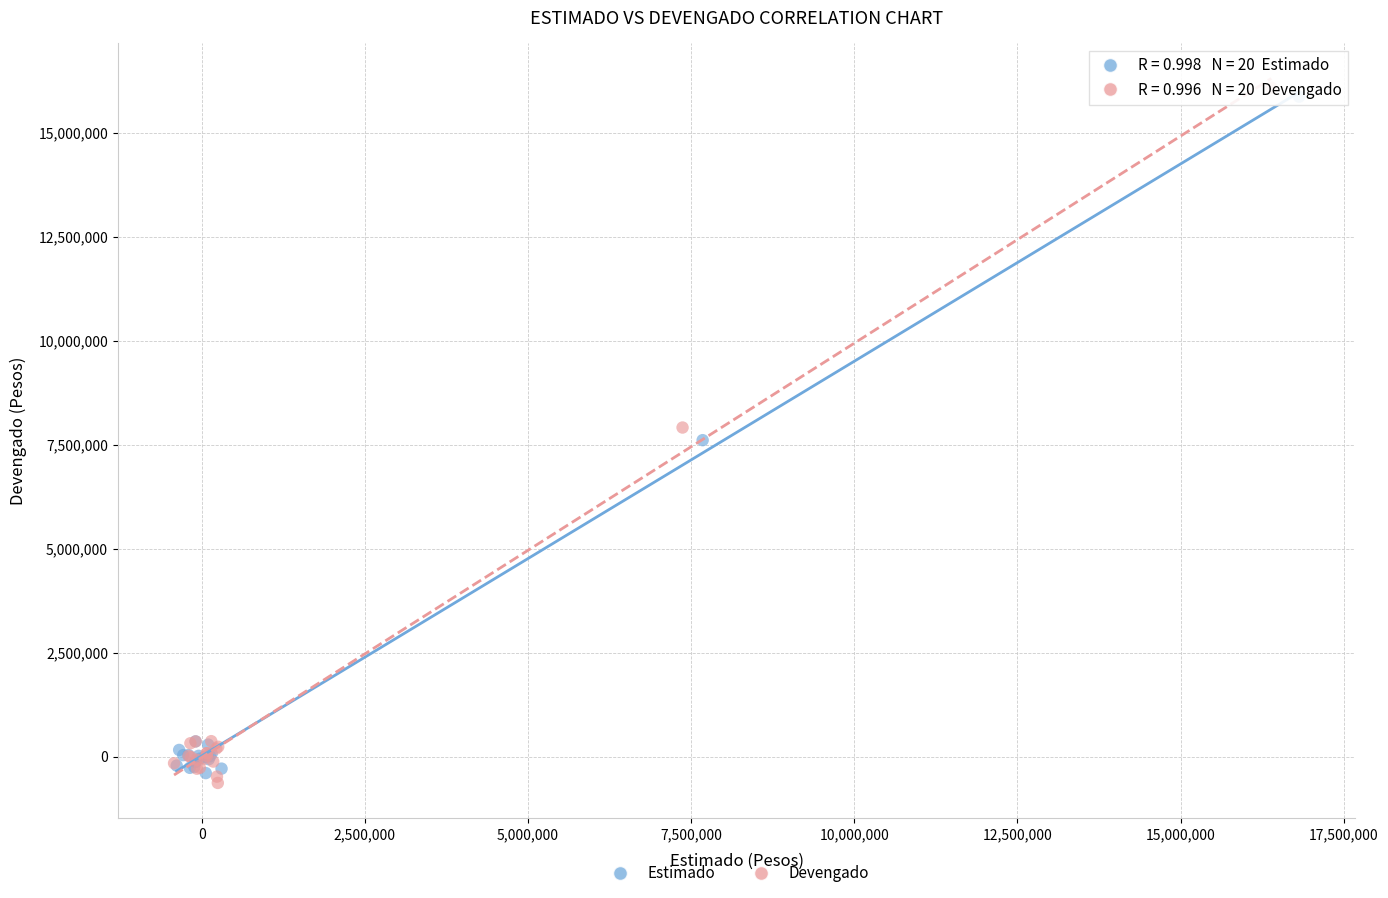

Which series reaches the minimum Y coordinate?

Devengado